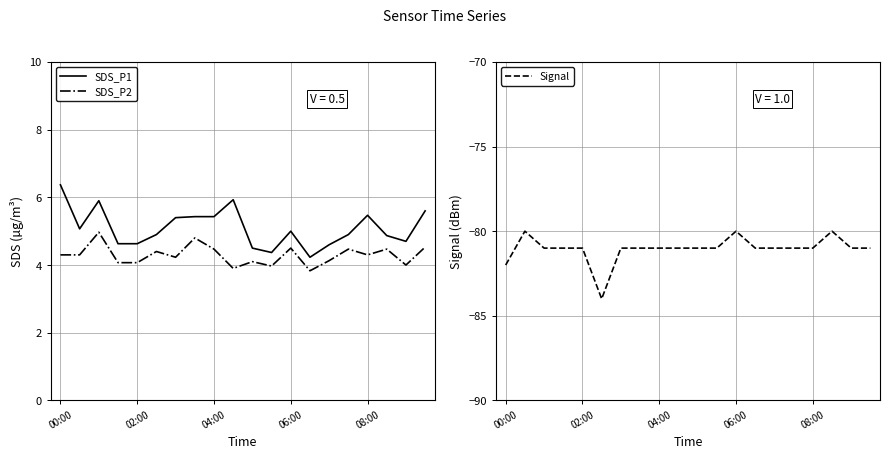

How many categories are shown in the chart?

20